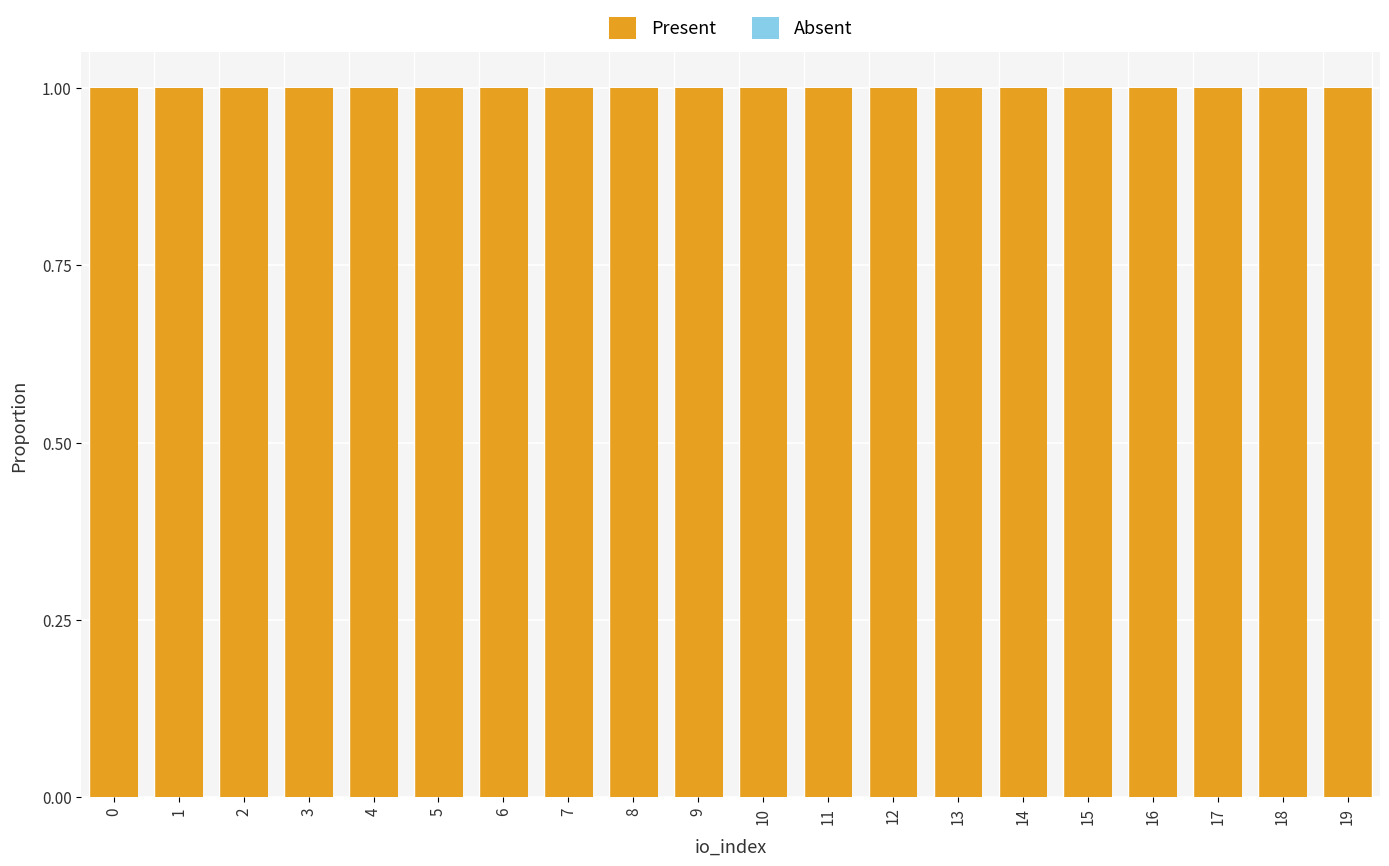

Is it true that Present equals 2 at 4?

False